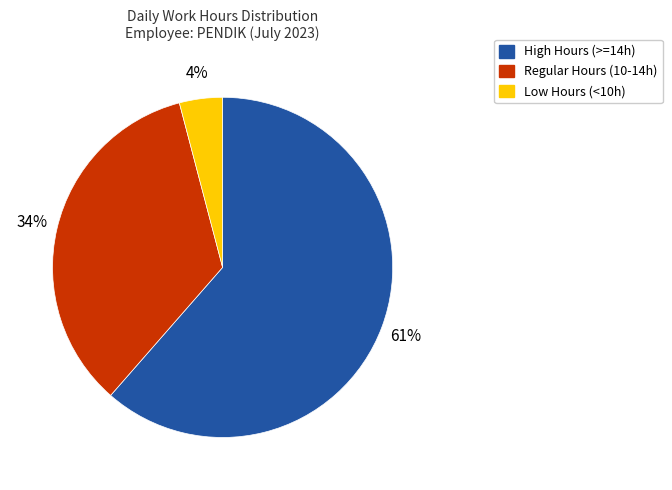

To the nearest percent, what is the average slice percentage?

33%